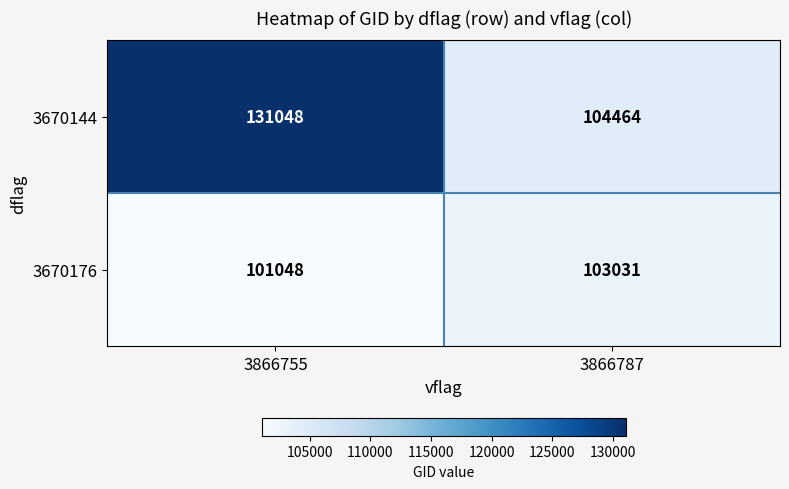

List the series in order of their peak value, highest first.

3670144, 3670176